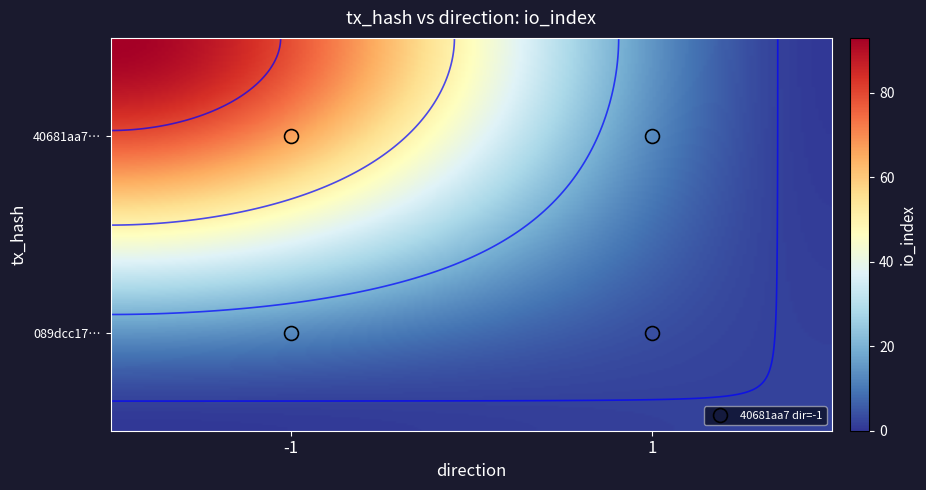

Which series changed the most between direction and io_index?

40681aa71d4329672b01055c891c512c58c6c9b